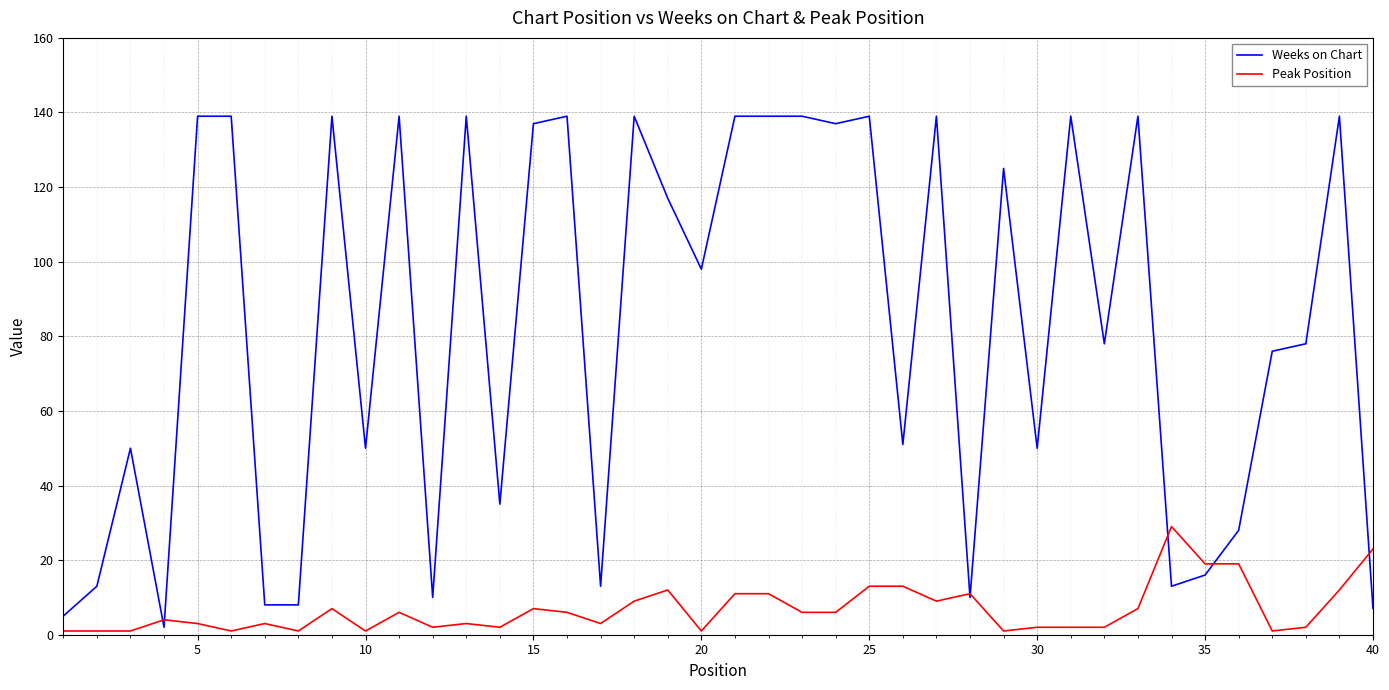

Which series has the largest range (max minus min)?

Weeks on Chart